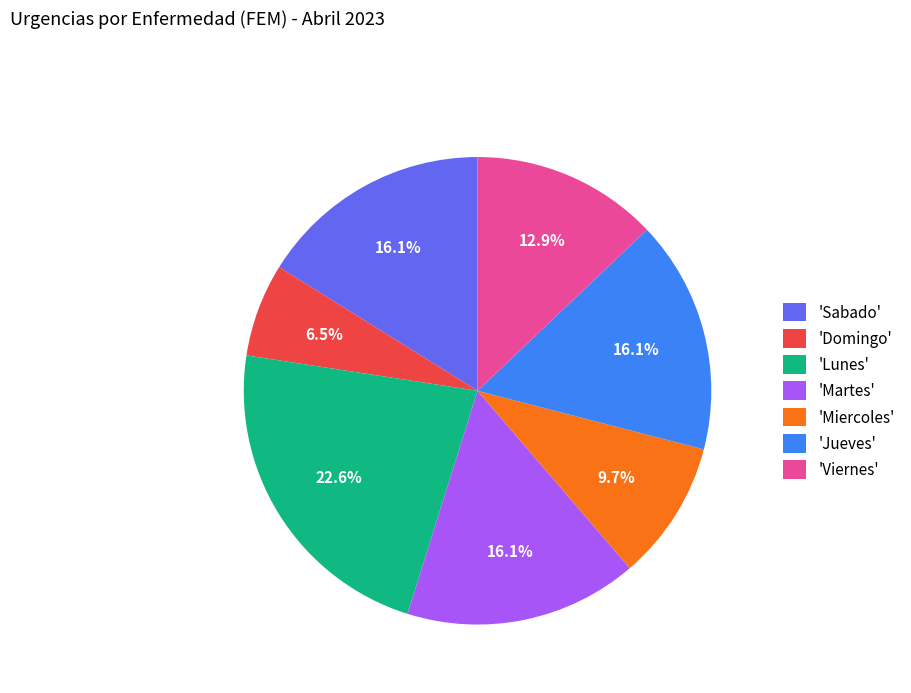

What percentage do 'Domingo' and 'Viernes' together represent?

19.4%